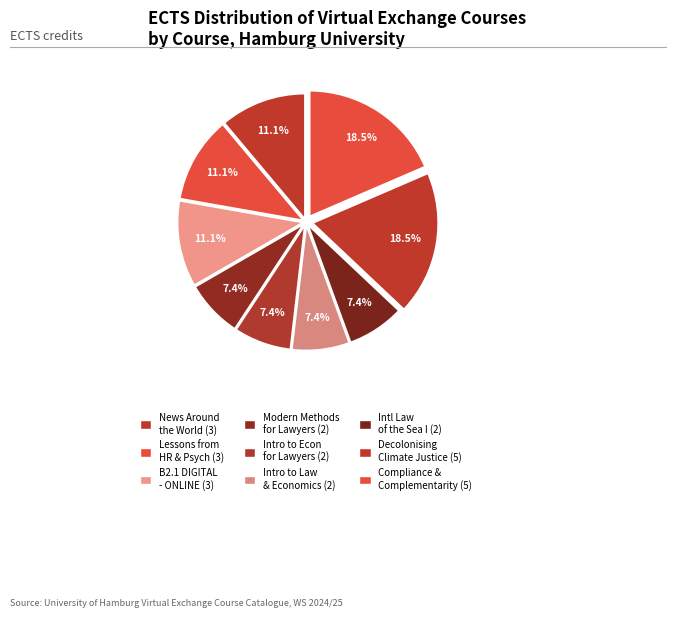

Is there a majority slice in this chart?

No